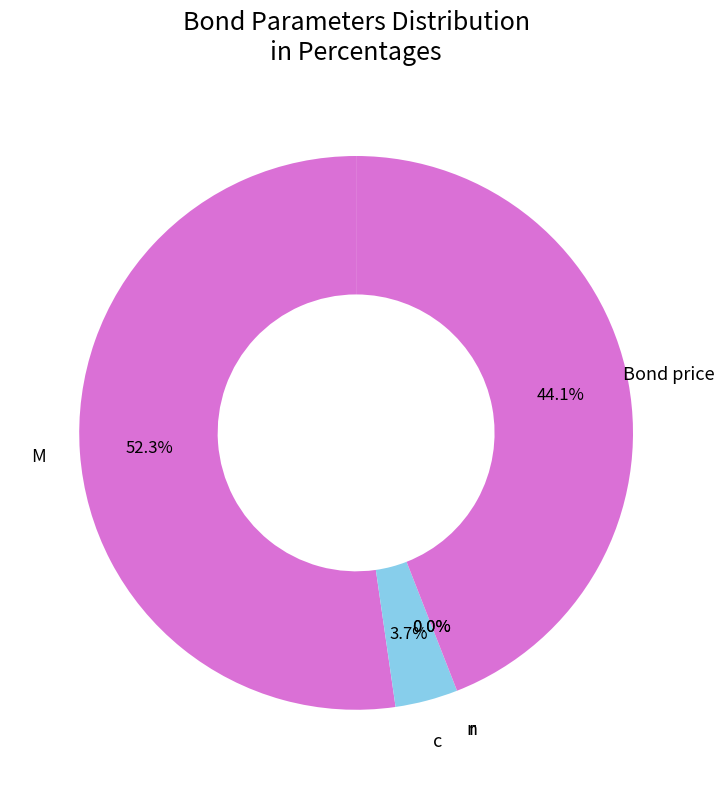

How many segments does this pie chart have?

5